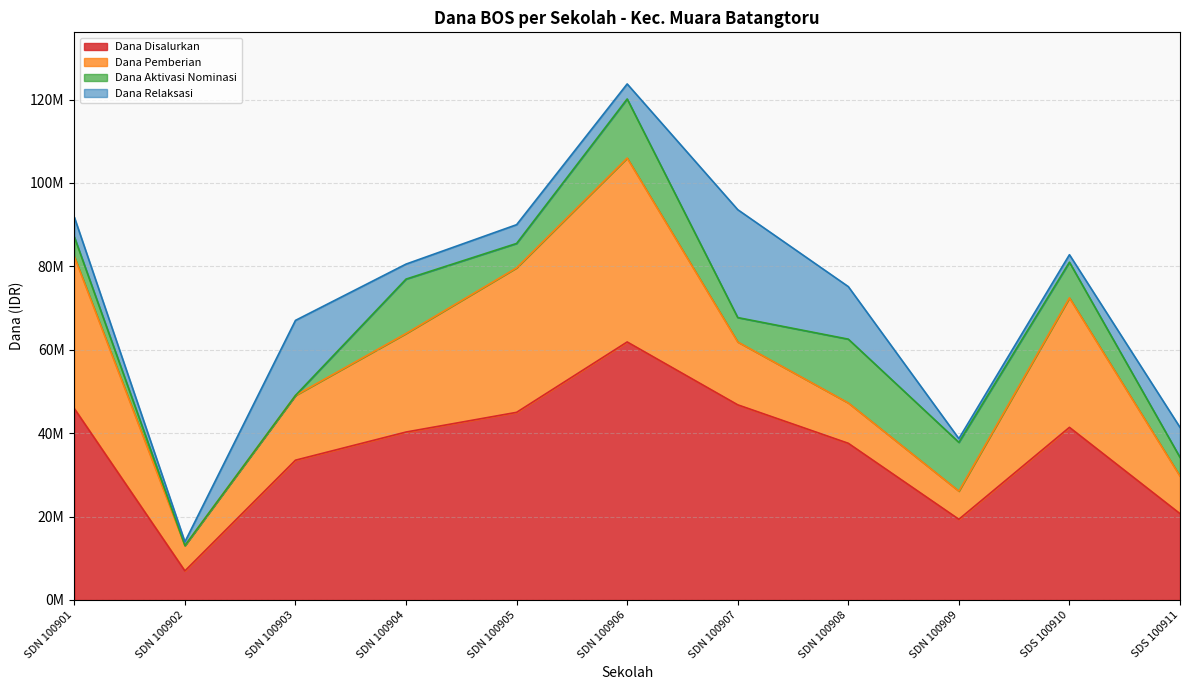

How many data points in Dana Aktivasi Nominasi are above 5850000?

5